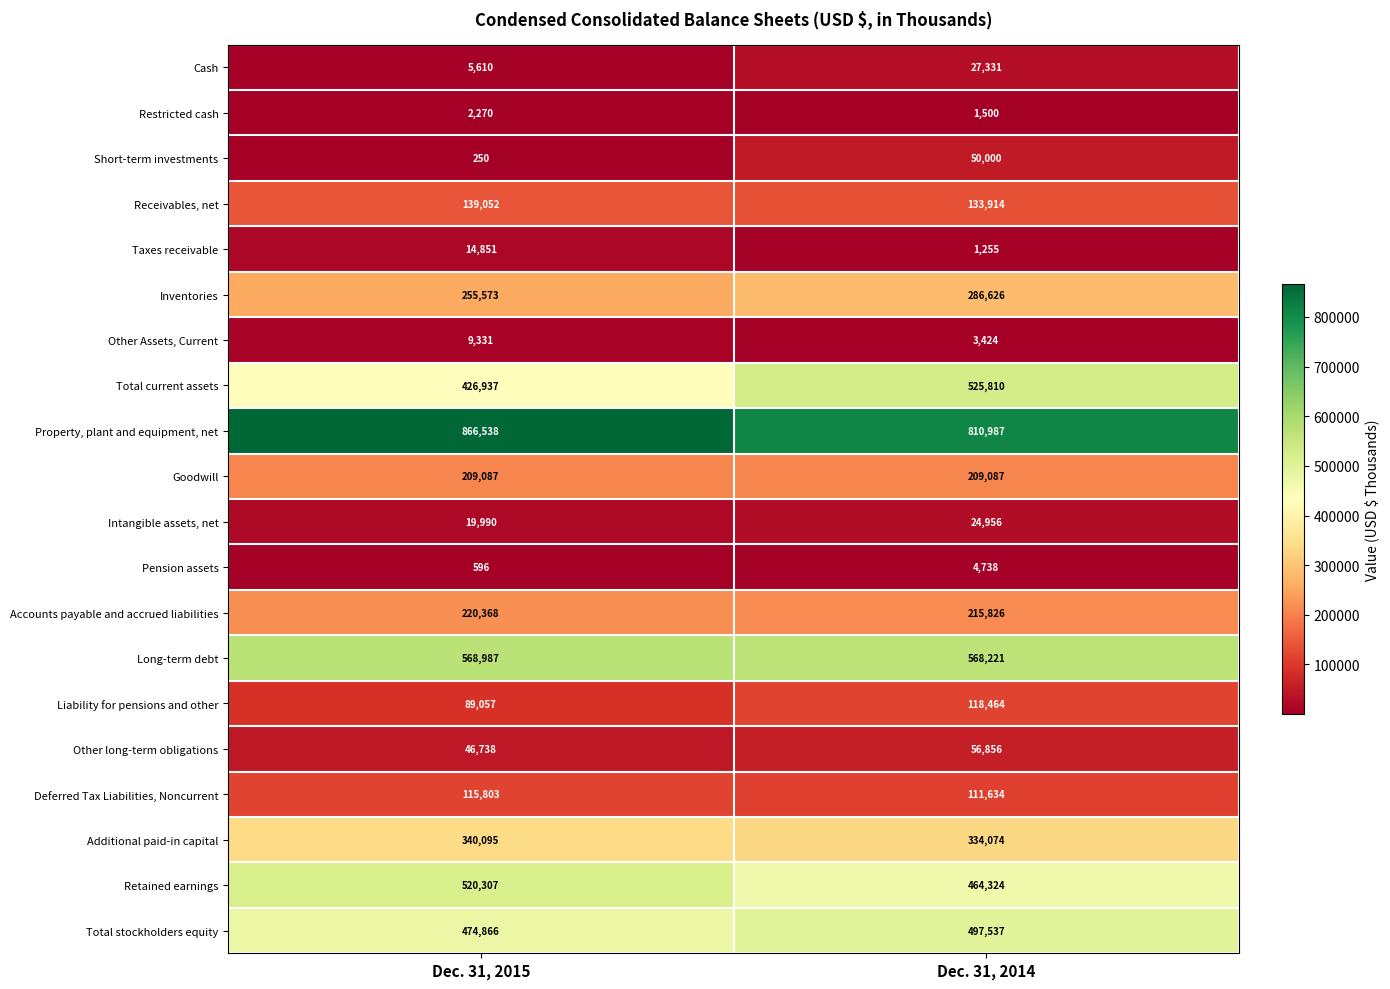

At Dec. 31, 2014, list the series in order from largest to smallest.

Property, plant and equipment, net, Long-term debt, Total current assets, Total stockholders equity, Retained earnings, Additional paid-in capital, Inventories, Accounts payable and accrued liabilities, Goodwill, Receivables, net, Liability for pensions and other, Deferred Tax Liabilities, Noncurrent, Other long-term obligations, Short-term investments, Cash, Intangible assets, net, Pension assets, Other Assets, Current, Restricted cash, Taxes receivable